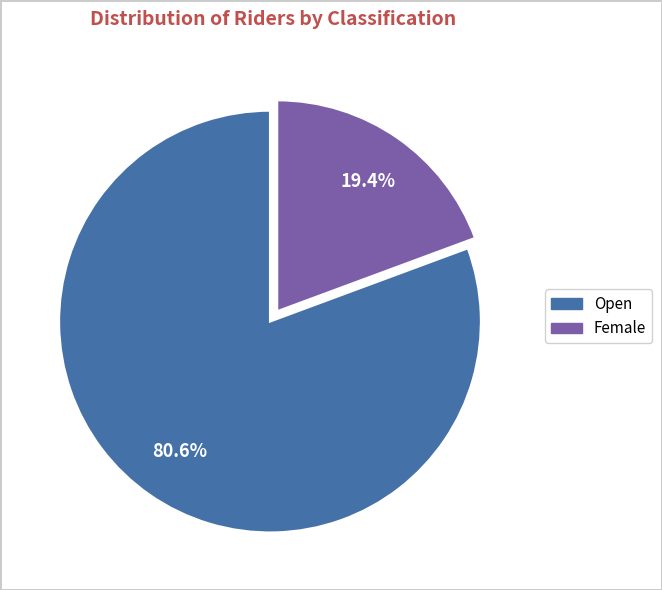

Which category has the smallest portion of the pie?

Female